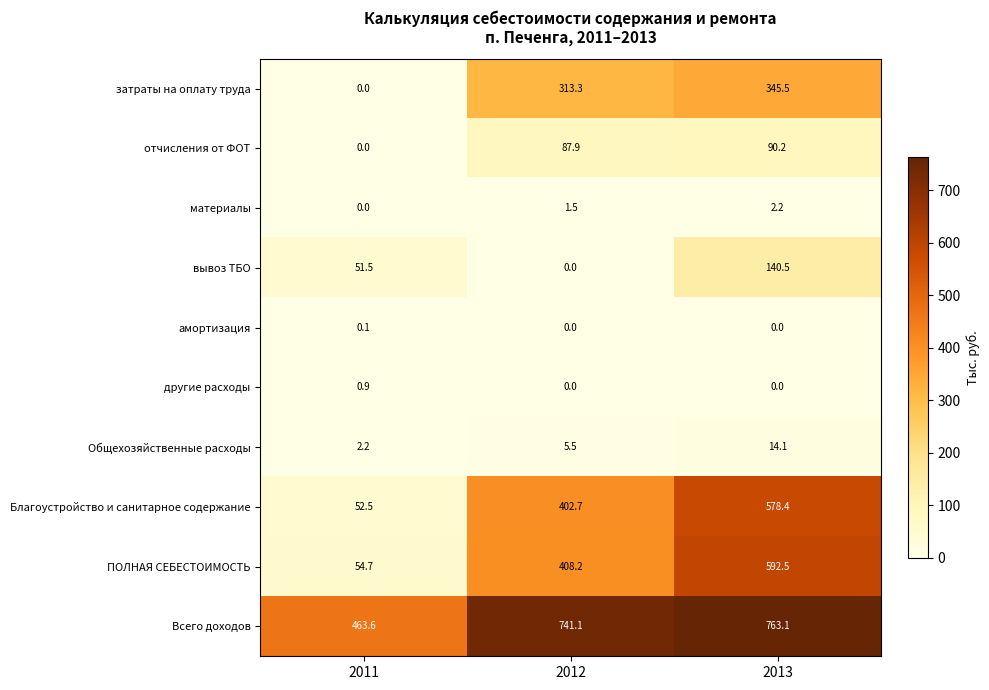

Which series has the largest total across all categories?

Всего доходов